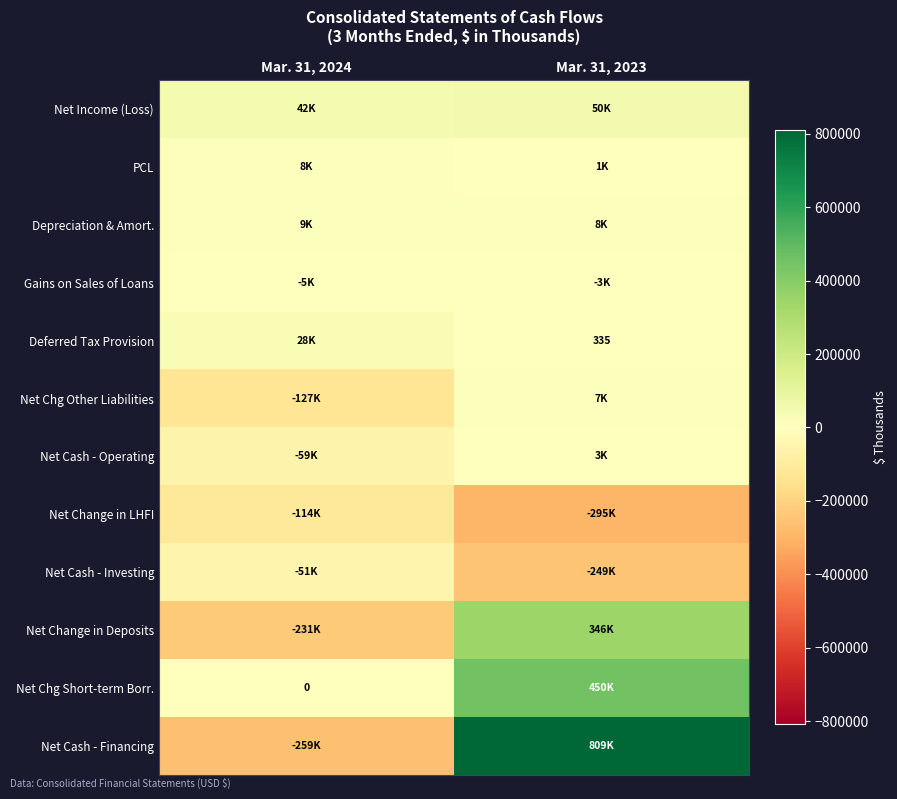

Is it true that Deferred Tax Provision equals 28490 at Mar. 31, 2024?

True